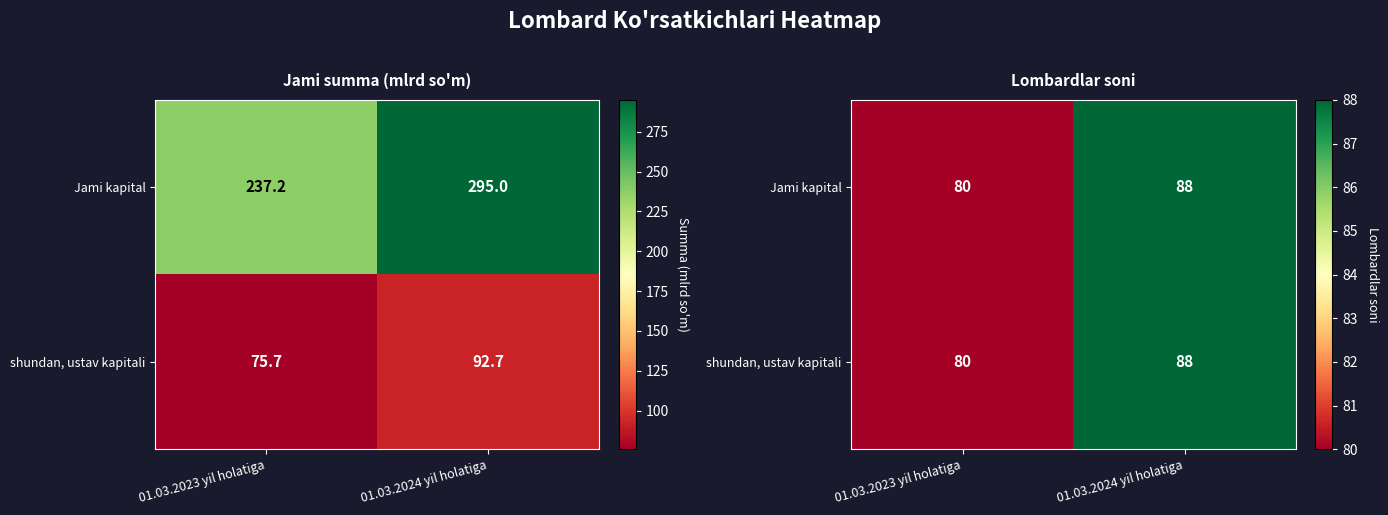

What is the sum of all shundan, ustav kapitali values?

168